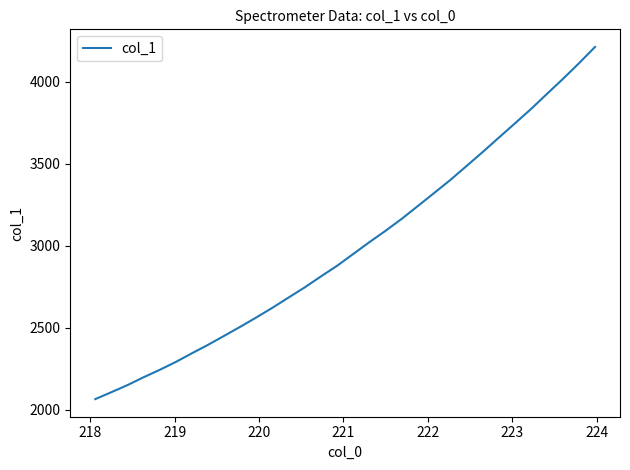

What is the difference between the maximum and second lowest values?

2105.6